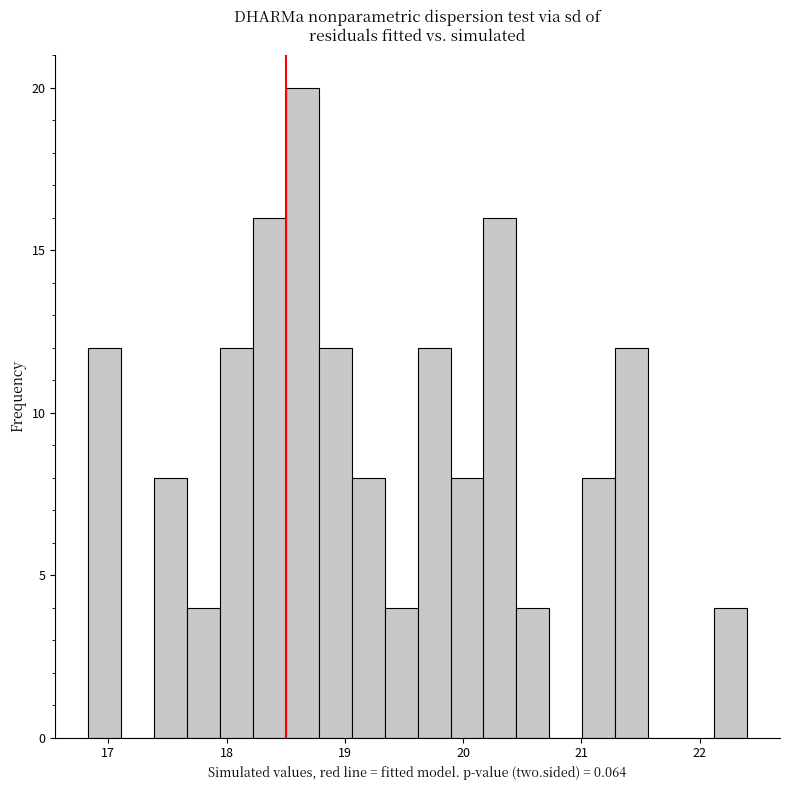

Read against the x-axis, roughly where is the centre of the tallest bar?

18.6